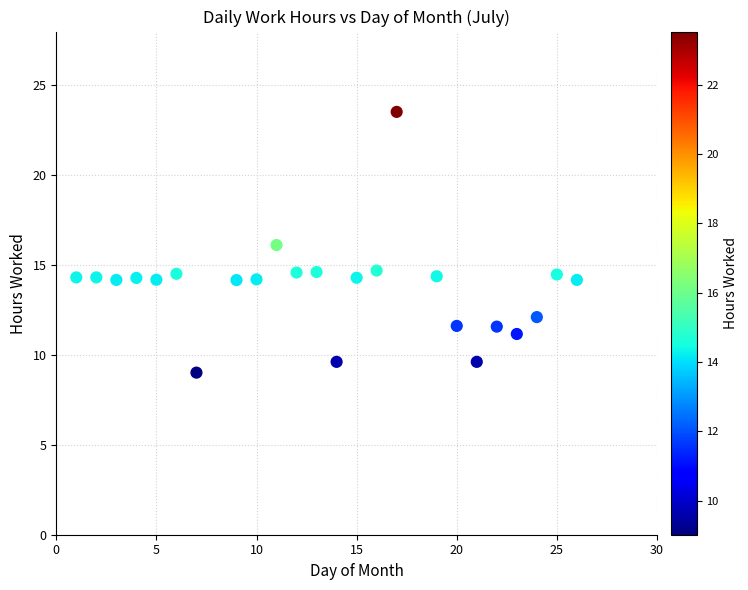

What is the range of Y values (max minus min)?

14.5